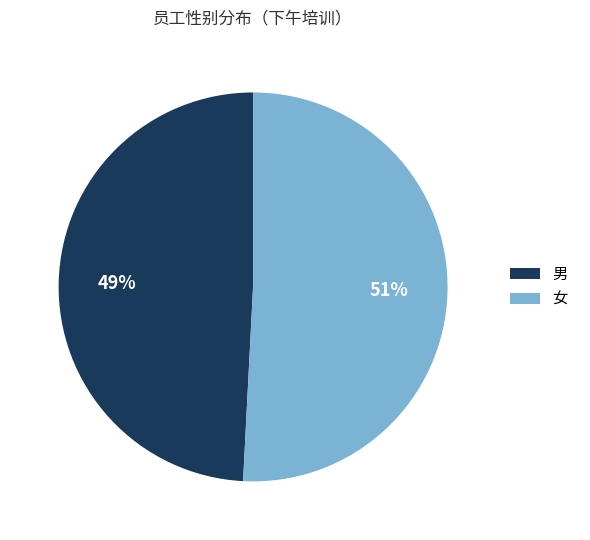

Is it true that 女 is 51% of the pie?

True